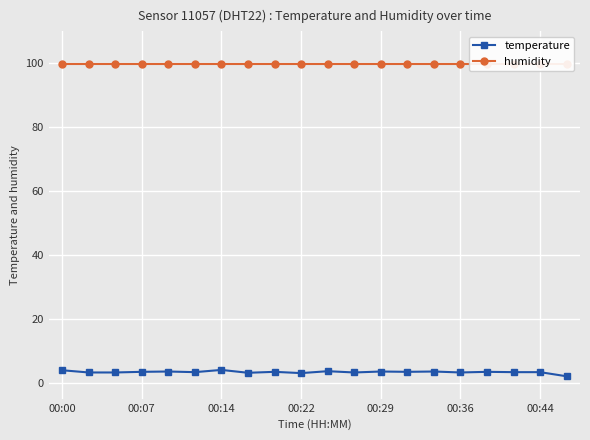

What is the maximum value for temperature?

4.0